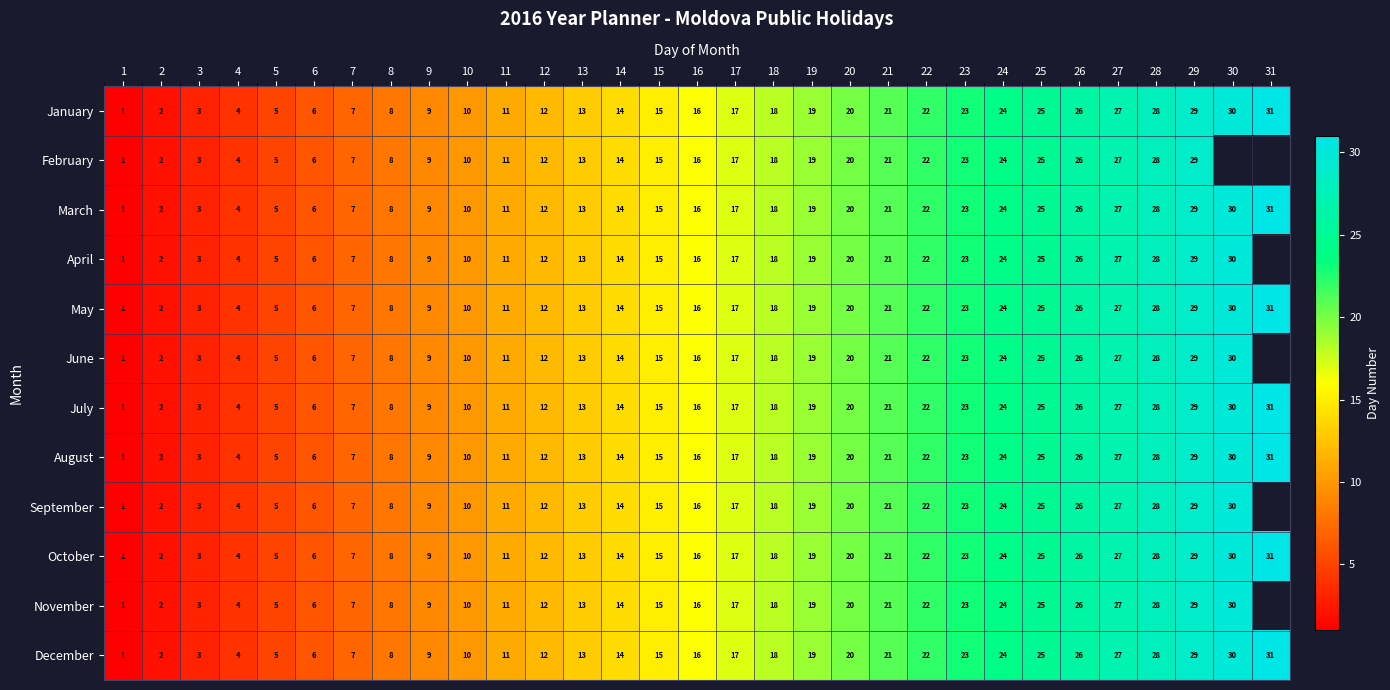

What is the sum of the November values at 1 and 27?

28